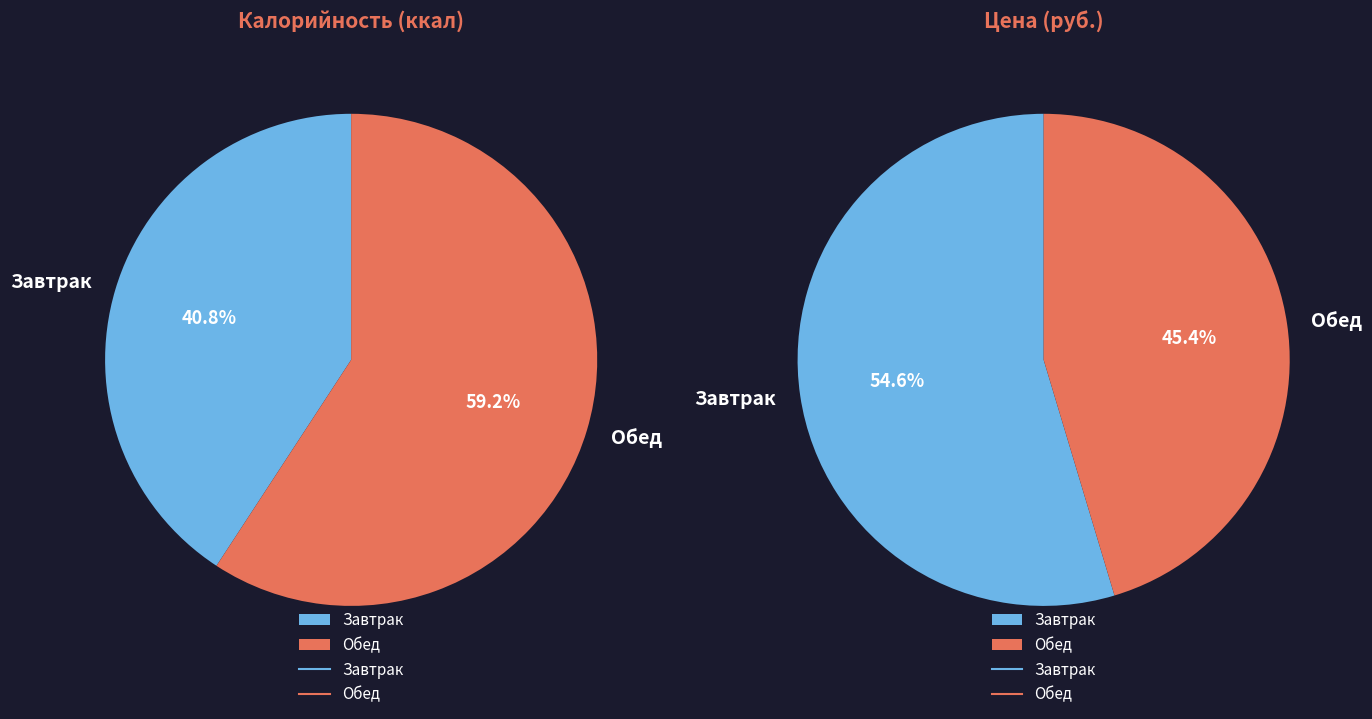

How much of the chart is everything except Обед?

40.8%